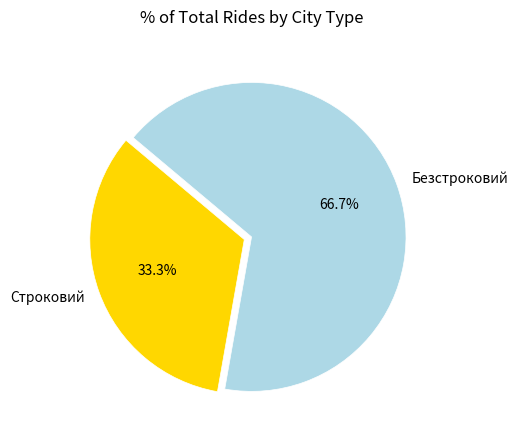

True or false: Строковий accounts for 33% of the total.

True